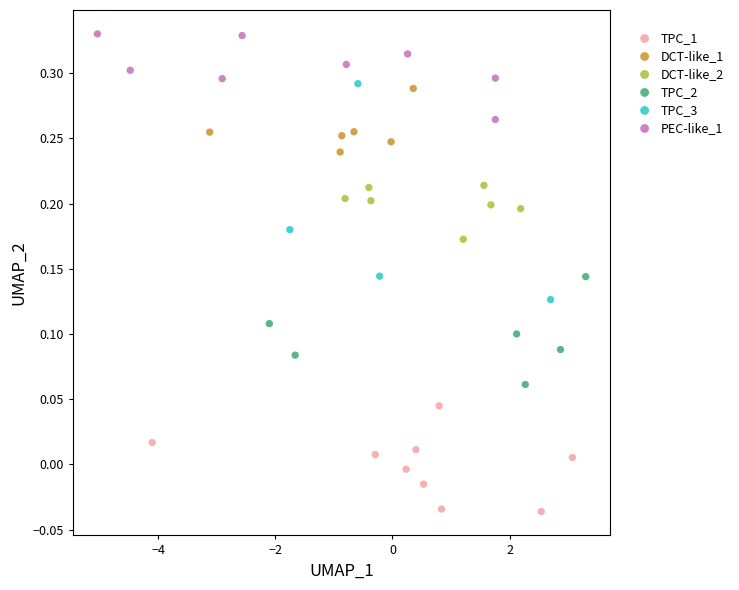

What are all the series names shown in the legend?

TPC_1, DCT-like_1, DCT-like_2, TPC_2, TPC_3, PEC-like_1